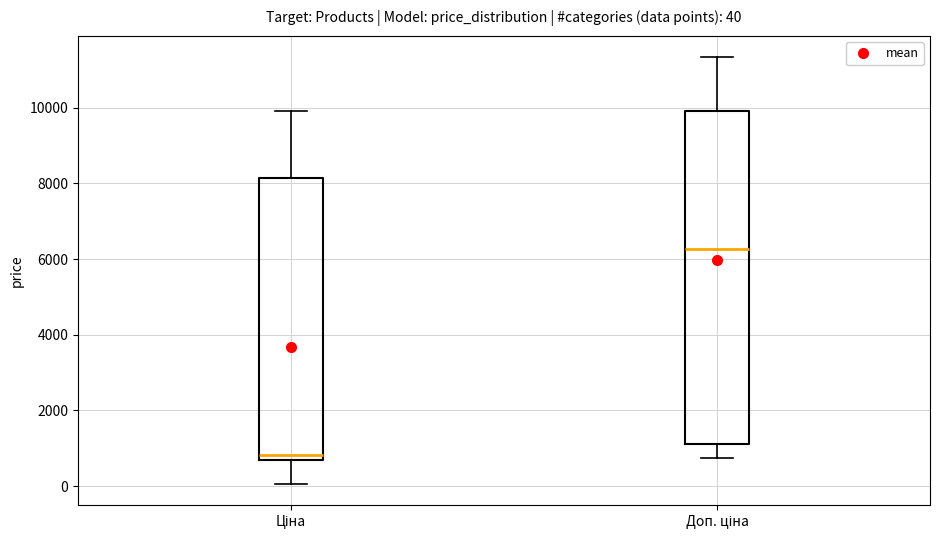

Comparing the boxes themselves (not the whiskers), which one is the tallest?

Доп. ціна